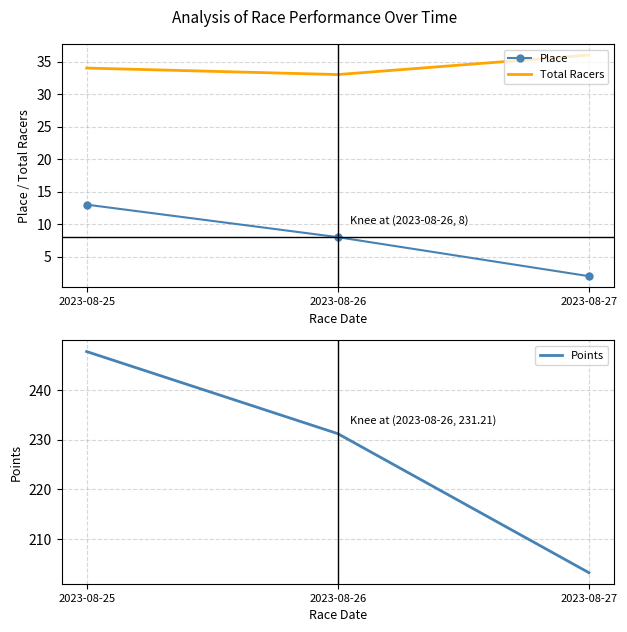

What is the average value of the Total Racers series?

34